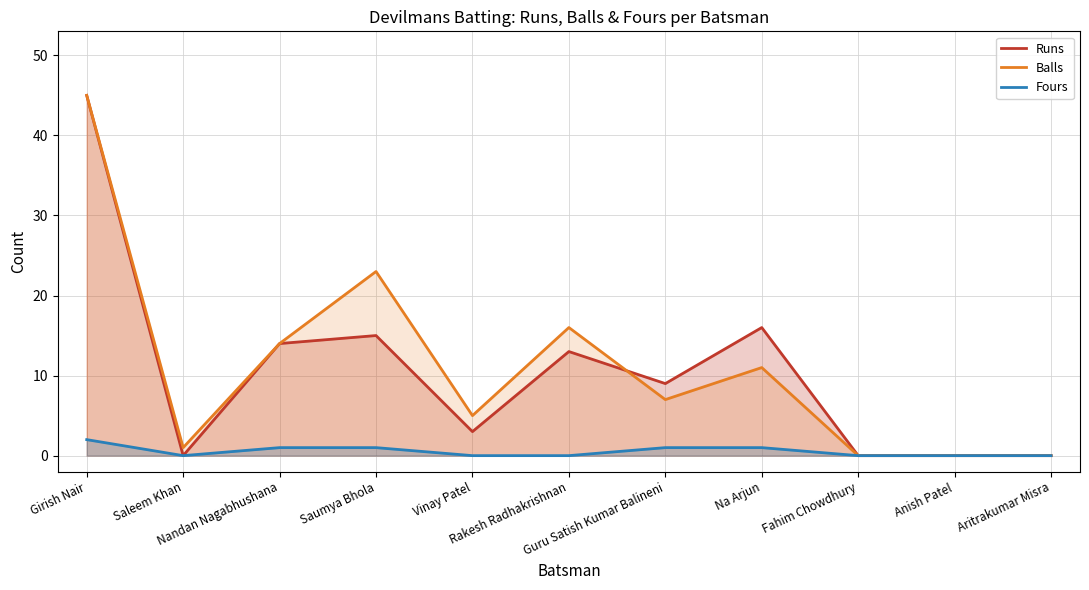

The value of Balls at Na Arjun is 19. True or false?

False